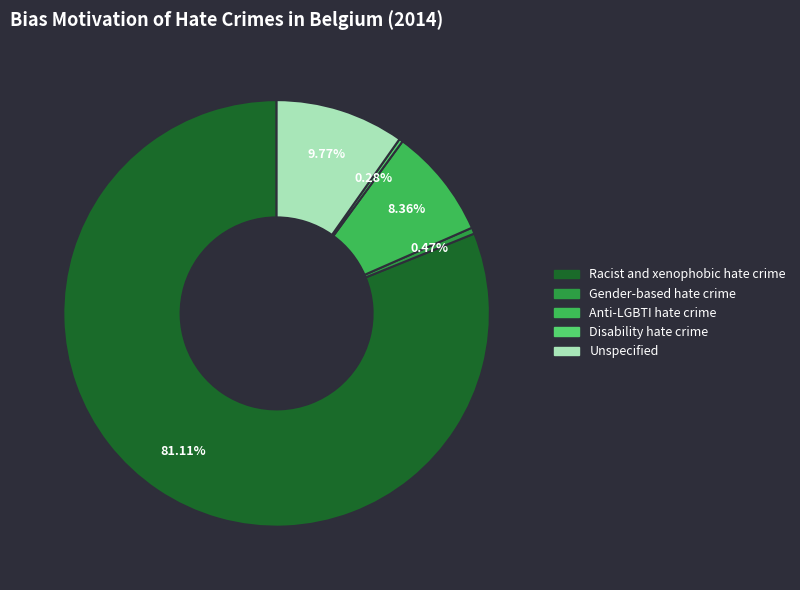

Does Racist and xenophobic hate crime account for over 50% of the chart?

Yes